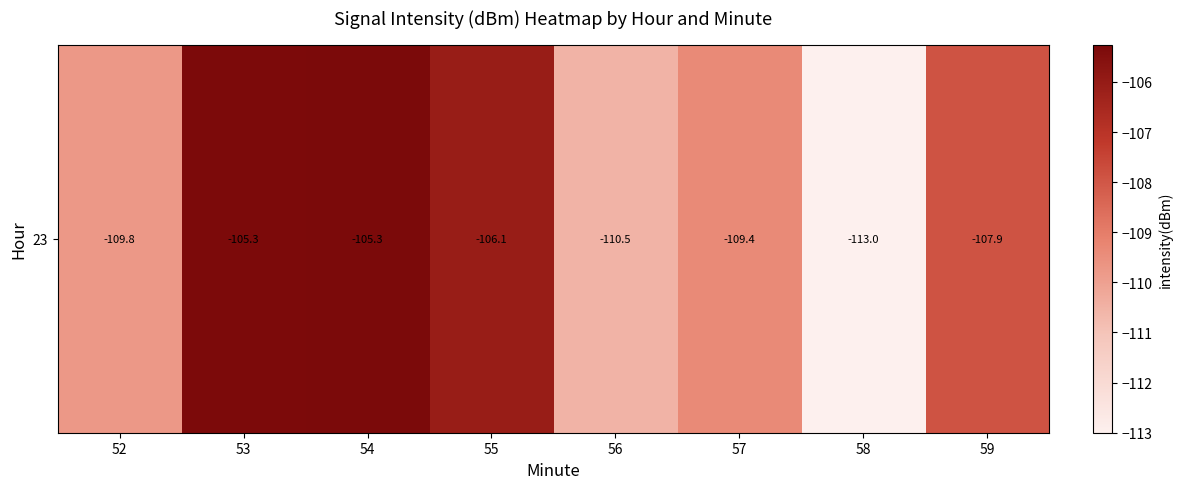

Count the number of data series in this chart.

1